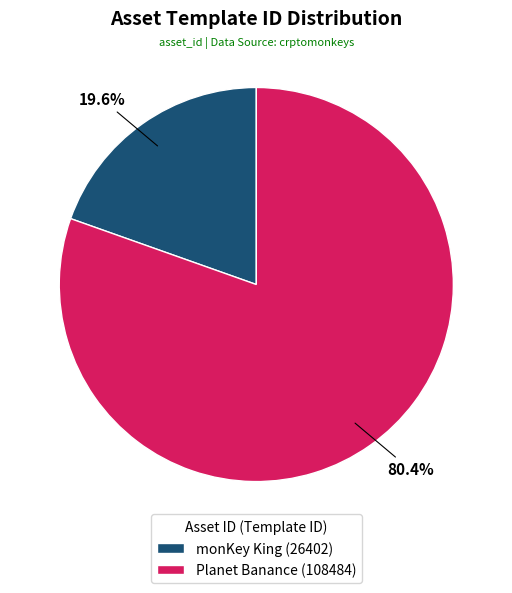

Rank the categories by value from lowest to highest.

monKey King (26402), Planet Banance (108484)